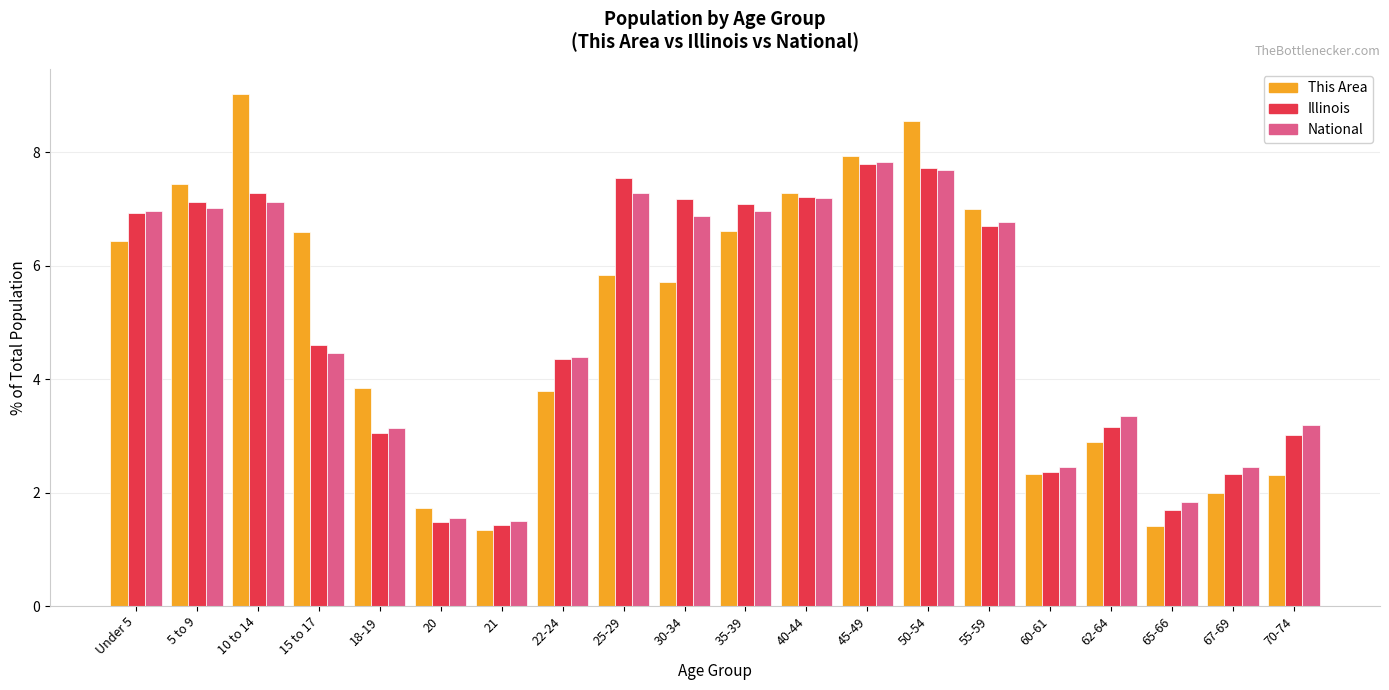

What is the label of the 18th bar from the left?

65-66